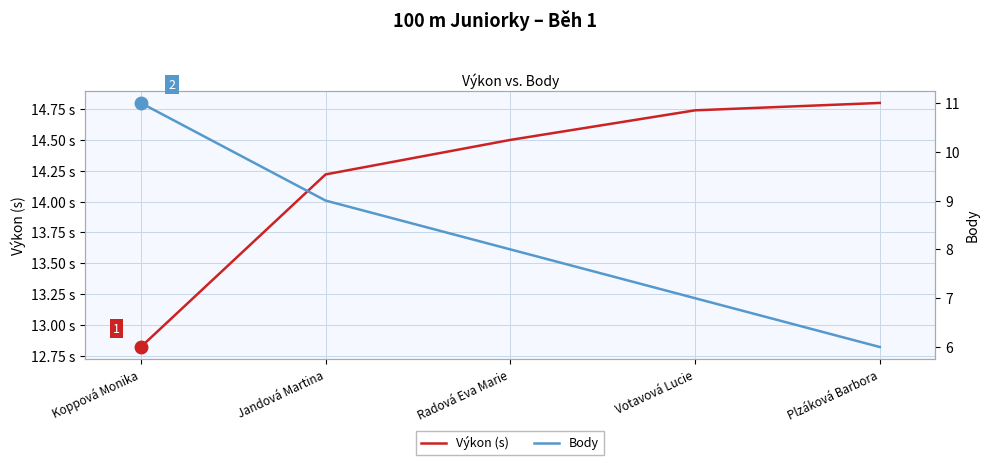

What value does the Výkon (s) series have at Votavová Lucie?

14.7